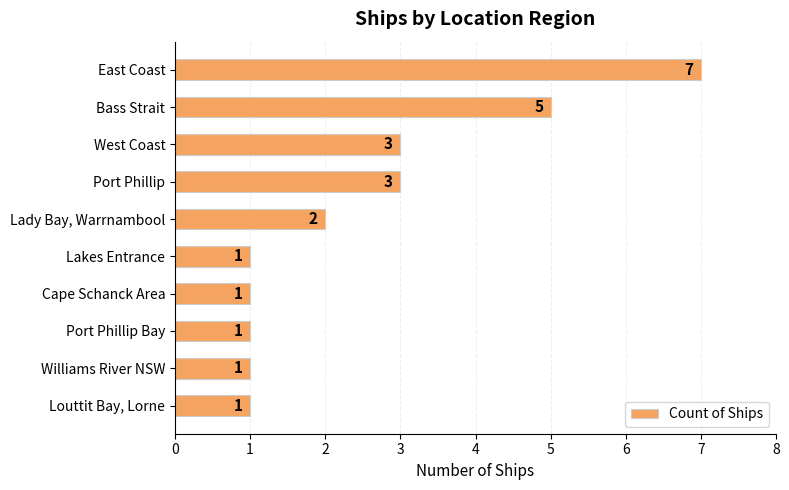

Are the bars horizontal?

Yes